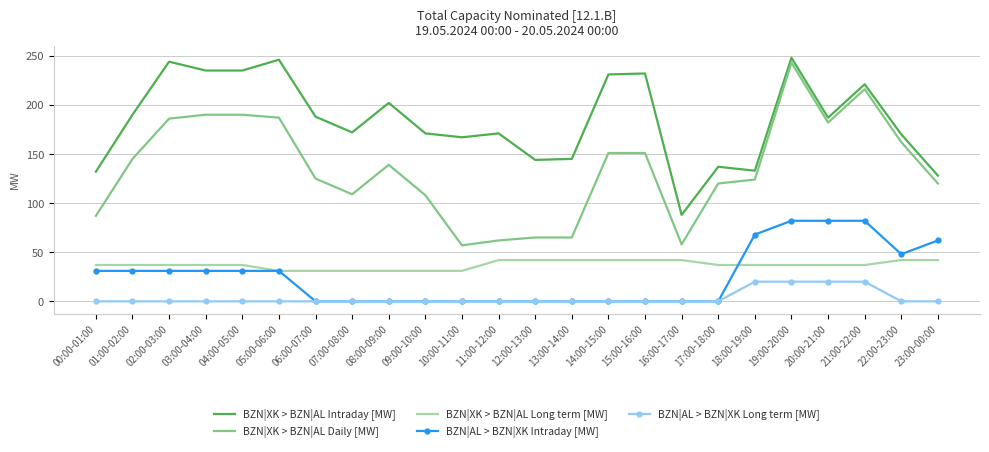

Which series has the largest range (max minus min)?

BZN|XK > BZN|AL Daily [MW]